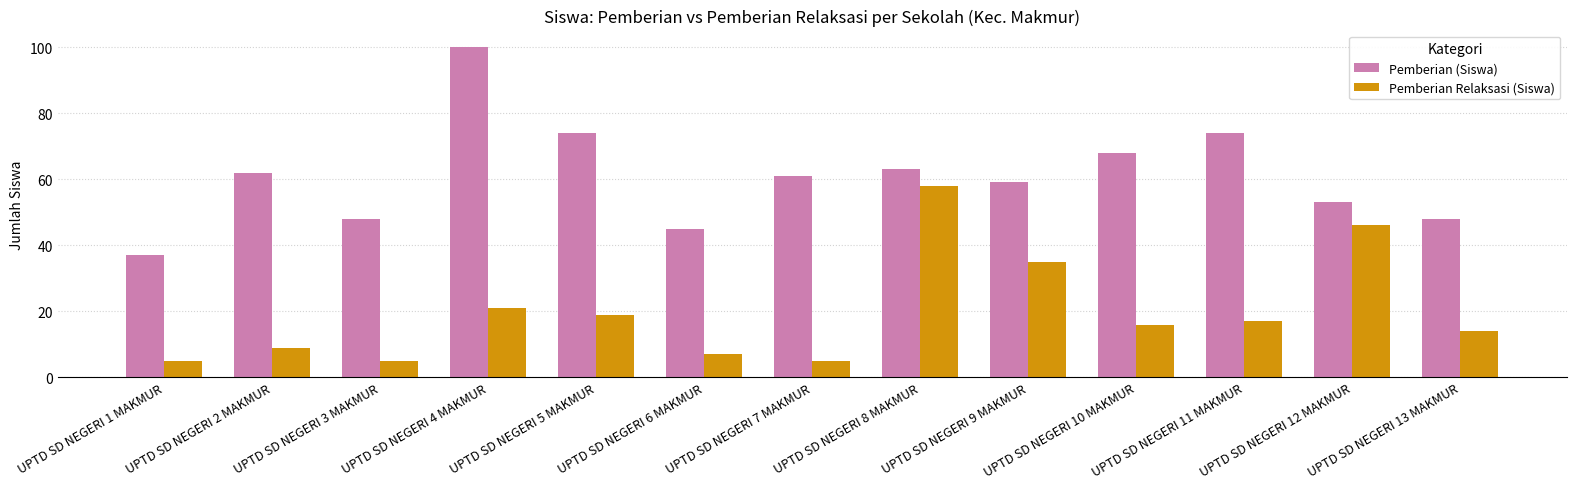

True or false: Pemberian Relaksasi (Siswa) has a value of 5 at UPTD SD NEGERI 3 MAKMUR.

True